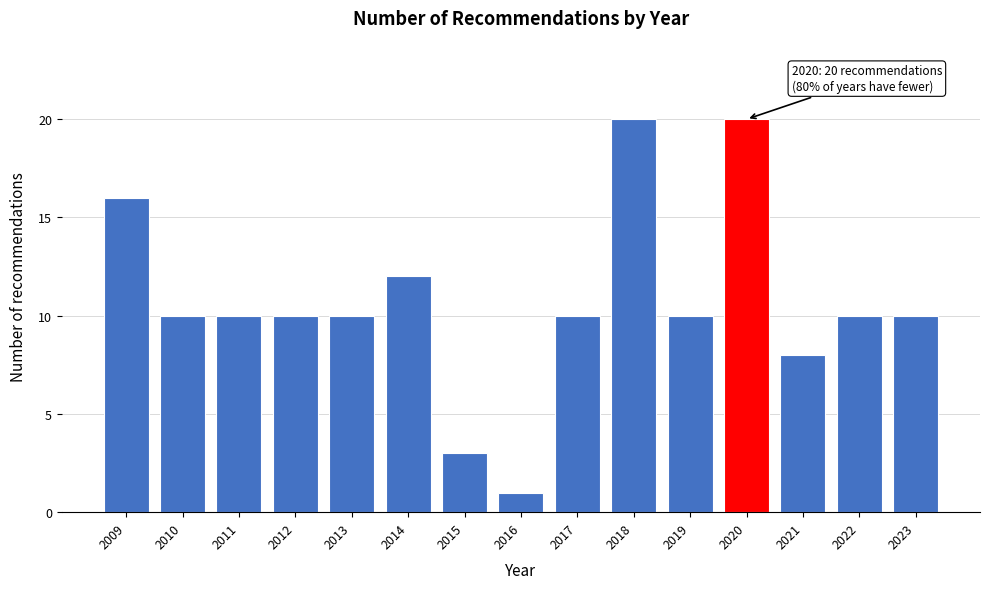

Reading left to right, list all the values displayed in this chart.

2009=16	2010=10	2011=10	2012=10	2013=10	2014=12	2015=3	2016=1	2017=10	2018=20	2019=10	2020=20	2021=8	2022=10	2023=10